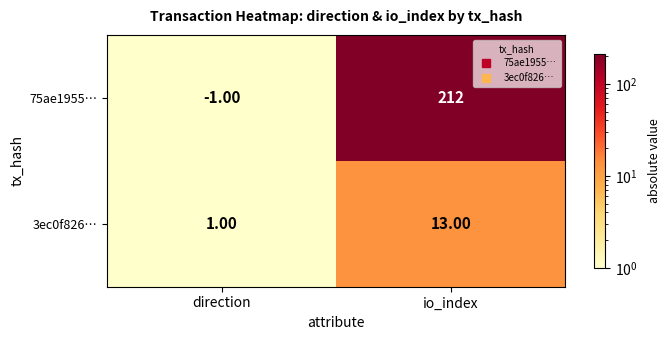

At which label does 75ae1955… reach its minimum?

direction